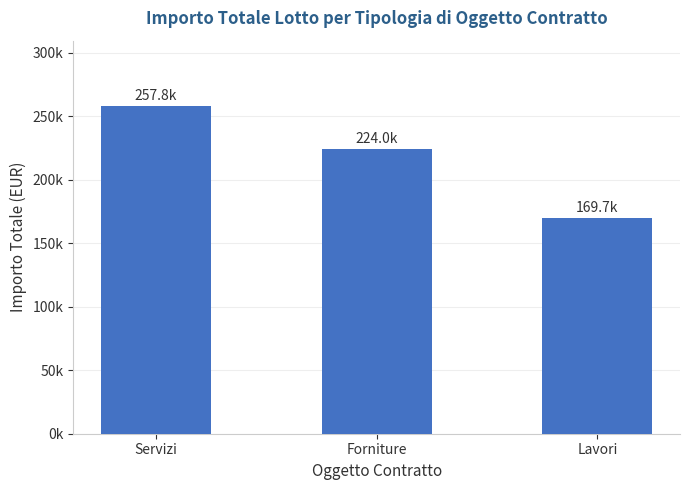

Which label corresponds to the smallest value in the chart?

Lavori